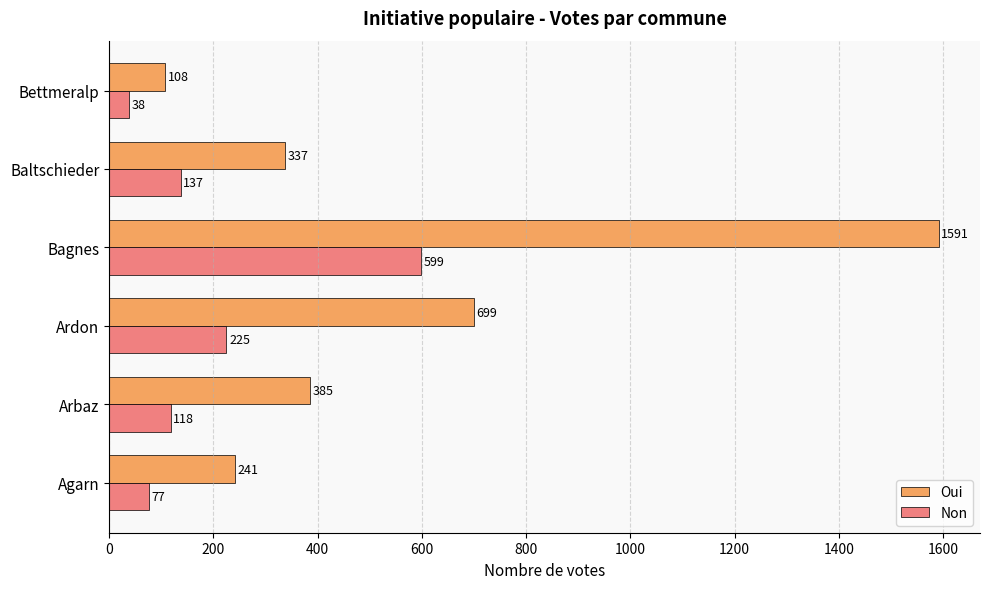

The Non series shows 77 at Baltschieder. True or false?

False